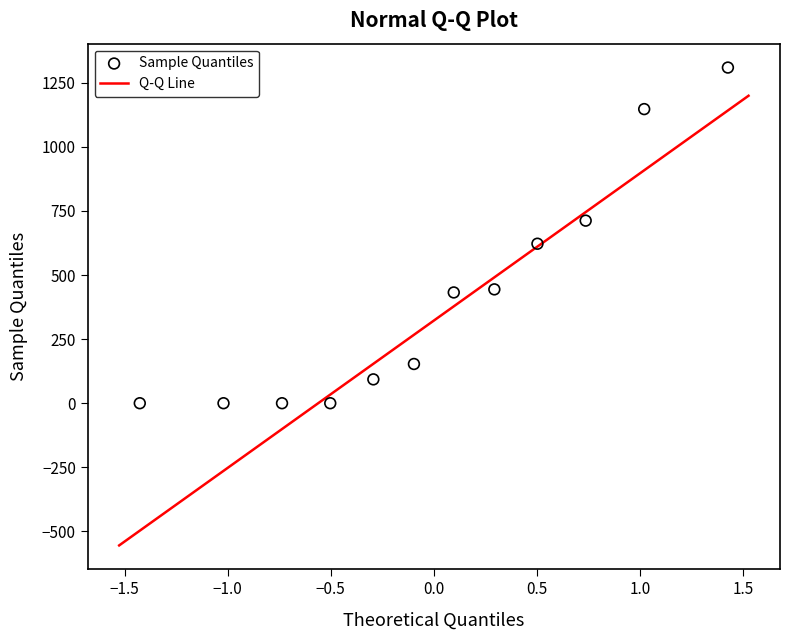

What is the average Y value?

409